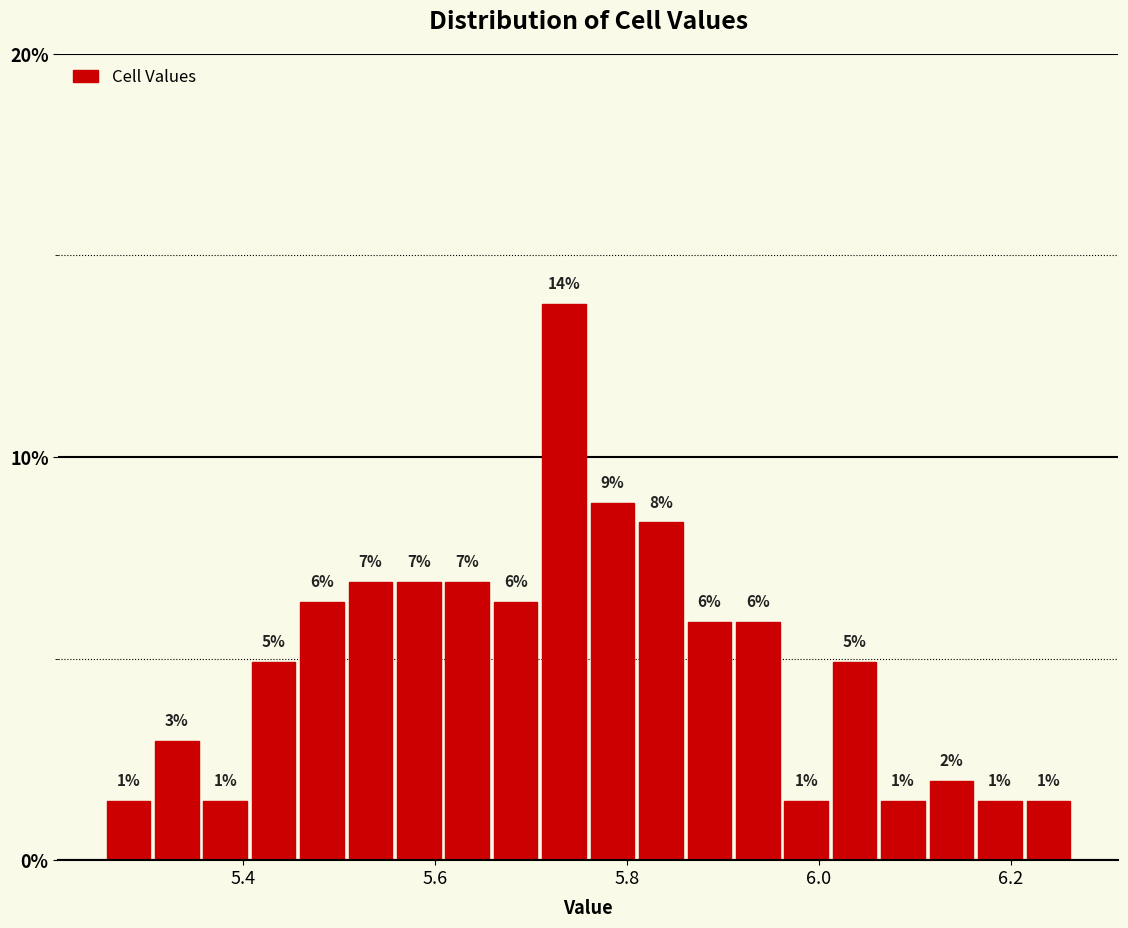

Around what value on the x-axis is the tallest bar? Give the approximate position of its centre, as read against the axis.

5.74